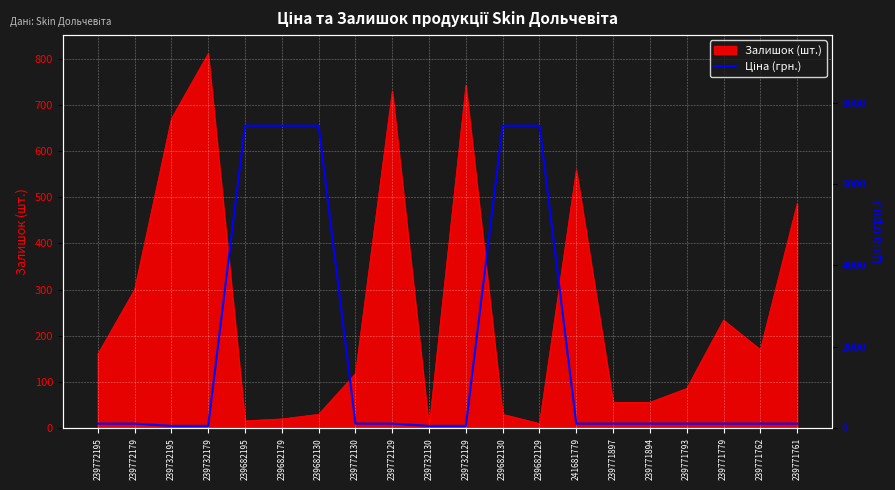

Read the value at 239732129.

55.9